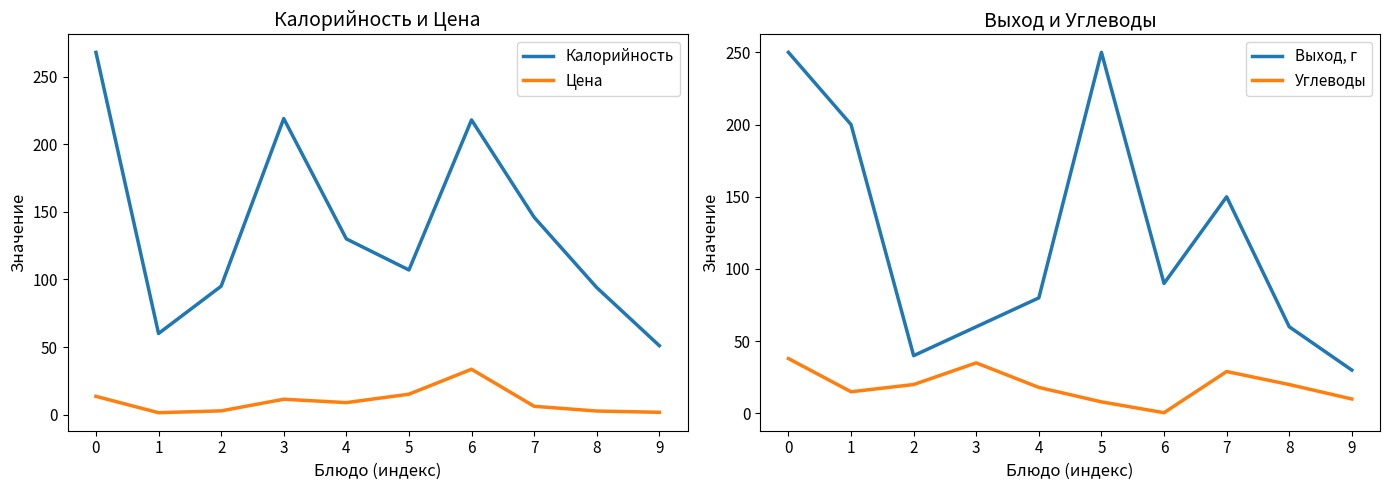

What is the maximum value shown in the chart?

268.0